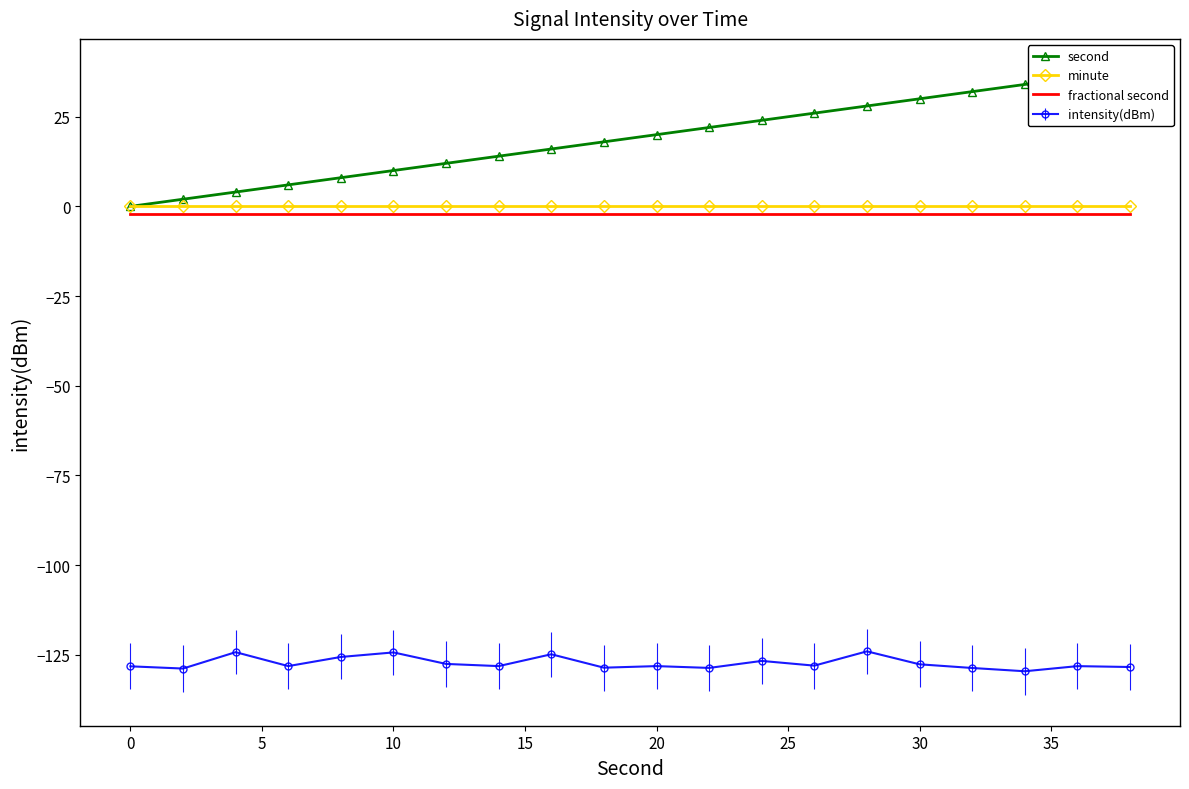

True or false: second and fractional second intersect in this chart.

False